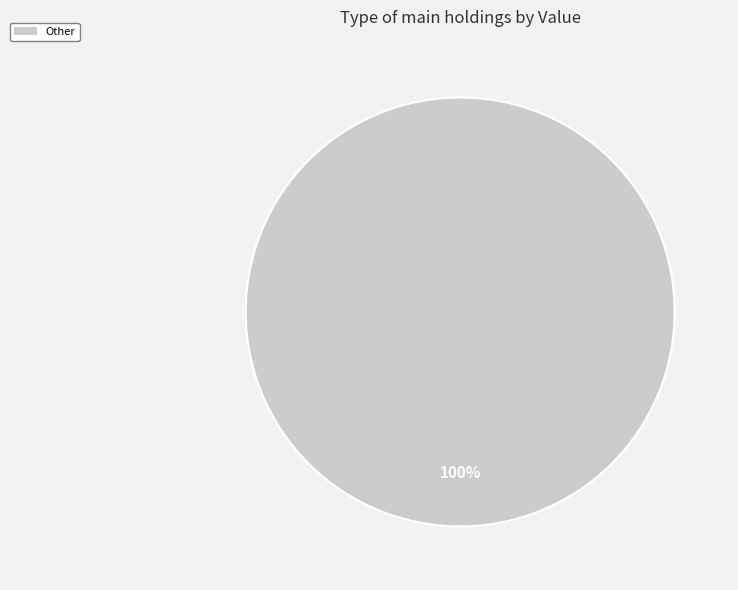

Is Other the majority of the pie?

Yes